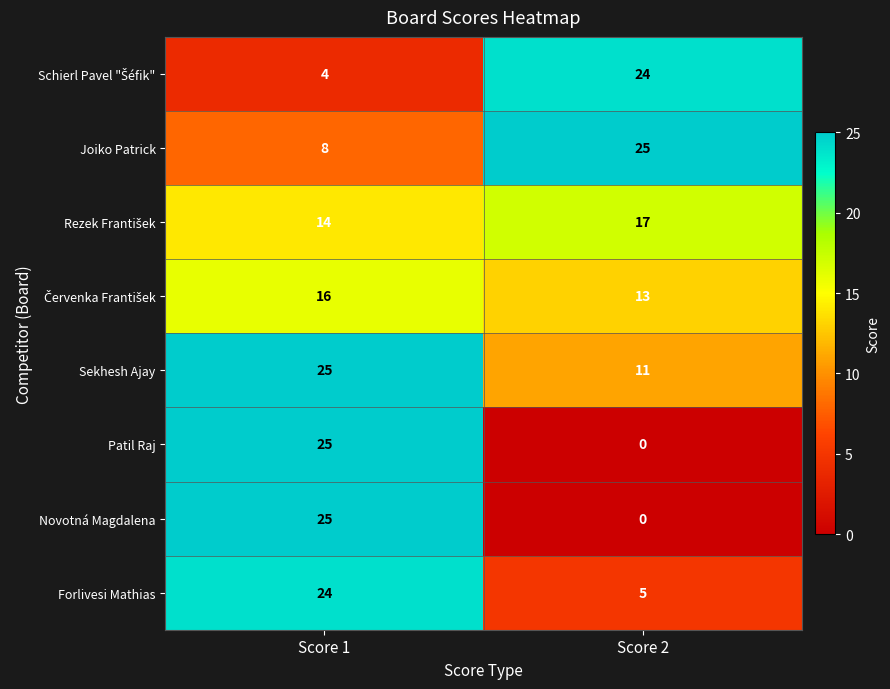

What is the greatest value displayed?

25